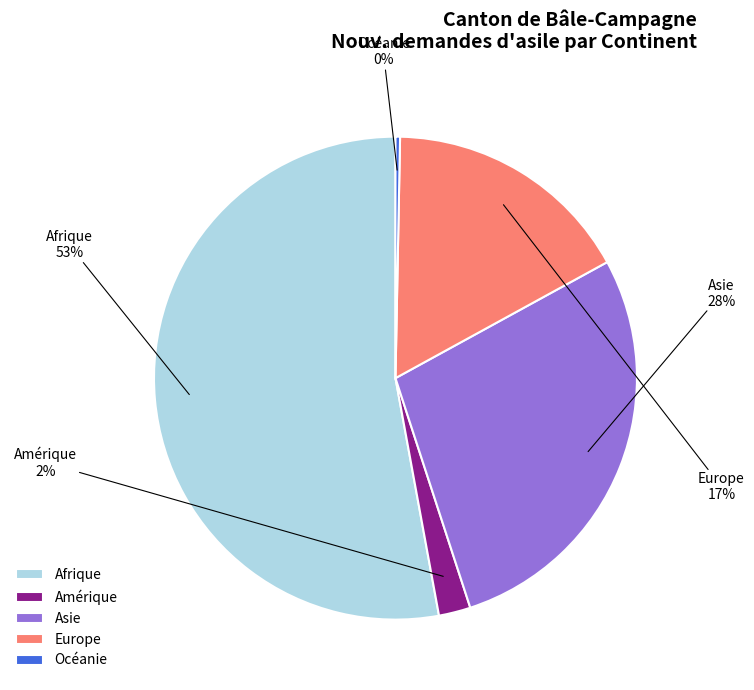

How many slices are in this pie chart?

5